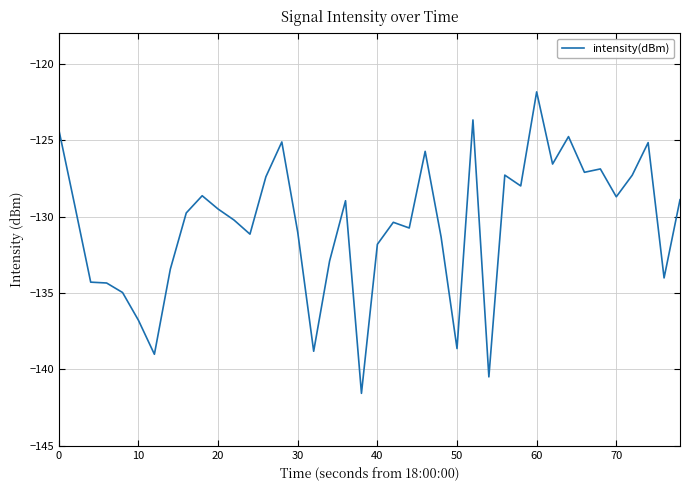

True or false: the data has more than 2 interior local peaks.

True